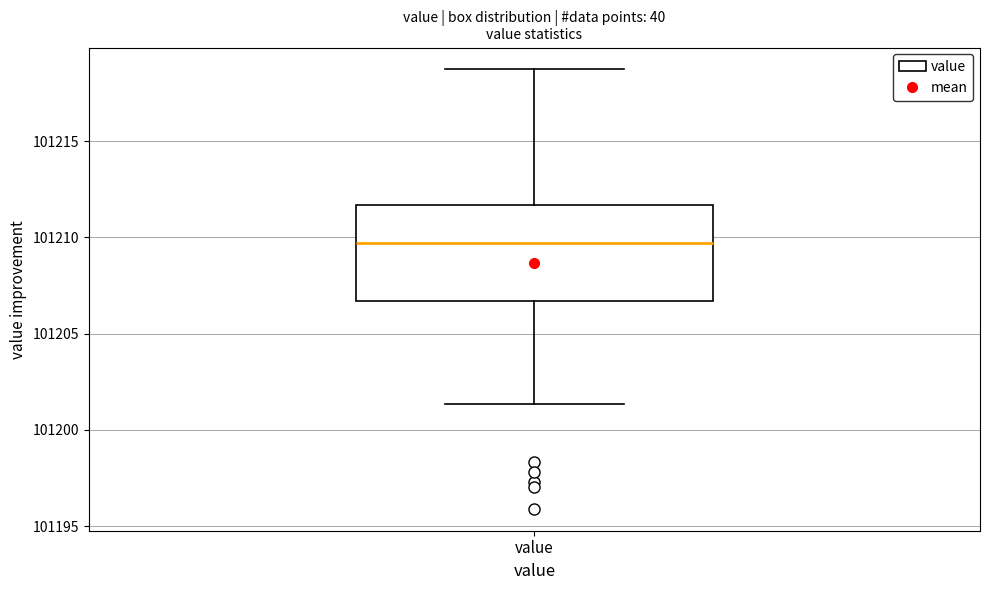

Transcribe this box plot: give where the median line is, the range the box spans, and where the two whiskers end, as read against the y-axis. The values are not printed on the chart, so give them approximately, as read against the axis.

median 101209.5, box 101206.5 to 101211.5, whiskers 101201.5 to 101218.5